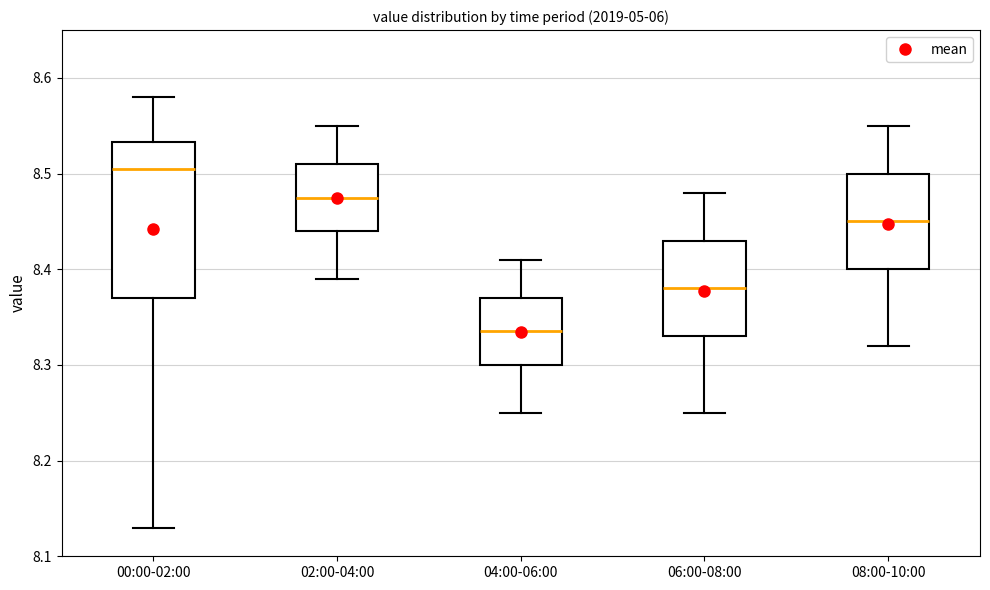

Reading left to right, transcribe this box plot: for each box, give where its median line is, the range the box spans, and where its two whiskers end, as read against the y-axis. The values are not printed on the chart, so give them approximately, as read against the axis.

00:00-02:00: median 8.51, box 8.37 to 8.53, whiskers 8.13 to 8.58
02:00-04:00: median 8.48, box 8.44 to 8.51, whiskers 8.39 to 8.55
04:00-06:00: median 8.34, box 8.30 to 8.37, whiskers 8.25 to 8.41
06:00-08:00: median 8.38, box 8.33 to 8.43, whiskers 8.25 to 8.48
08:00-10:00: median 8.45, box 8.40 to 8.50, whiskers 8.32 to 8.55